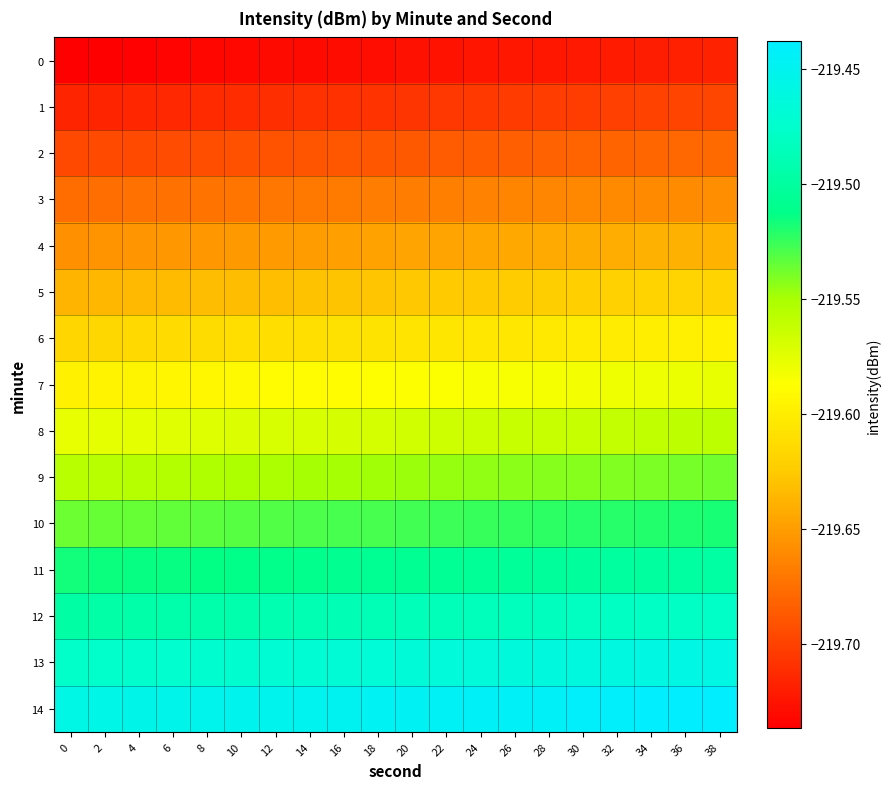

Reading right to left, extract all data points from this chart.

0: 38=-219.7	36=-219.7	34=-219.7	32=-219.7	30=-219.7	28=-219.7	26=-219.7	24=-219.7	22=-219.7	20=-219.7	18=-219.7	16=-219.7	14=-219.7	12=-219.7	10=-219.7	8=-219.7	6=-219.7	4=-219.7	2=-219.7	0=-219.7
1: 38=-219.7	36=-219.7	34=-219.7	32=-219.7	30=-219.7	28=-219.7	26=-219.7	24=-219.7	22=-219.7	20=-219.7	18=-219.7	16=-219.7	14=-219.7	12=-219.7	10=-219.7	8=-219.7	6=-219.7	4=-219.7	2=-219.7	0=-219.7
2: 38=-219.7	36=-219.7	34=-219.7	32=-219.7	30=-219.7	28=-219.7	26=-219.7	24=-219.7	22=-219.7	20=-219.7	18=-219.7	16=-219.7	14=-219.7	12=-219.7	10=-219.7	8=-219.7	6=-219.7	4=-219.7	2=-219.7	0=-219.7
3: 38=-219.7	36=-219.7	34=-219.7	32=-219.7	30=-219.7	28=-219.7	26=-219.7	24=-219.7	22=-219.7	20=-219.7	18=-219.7	16=-219.7	14=-219.7	12=-219.7	10=-219.7	8=-219.7	6=-219.7	4=-219.7	2=-219.7	0=-219.7
4: 38=-219.6	36=-219.6	34=-219.6	32=-219.6	30=-219.6	28=-219.6	26=-219.6	24=-219.6	22=-219.6	20=-219.6	18=-219.6	16=-219.6	14=-219.6	12=-219.7	10=-219.7	8=-219.7	6=-219.7	4=-219.7	2=-219.7	0=-219.7
5: 38=-219.6	36=-219.6	34=-219.6	32=-219.6	30=-219.6	28=-219.6	26=-219.6	24=-219.6	22=-219.6	20=-219.6	18=-219.6	16=-219.6	14=-219.6	12=-219.6	10=-219.6	8=-219.6	6=-219.6	4=-219.6	2=-219.6	0=-219.6
6: 38=-219.6	36=-219.6	34=-219.6	32=-219.6	30=-219.6	28=-219.6	26=-219.6	24=-219.6	22=-219.6	20=-219.6	18=-219.6	16=-219.6	14=-219.6	12=-219.6	10=-219.6	8=-219.6	6=-219.6	4=-219.6	2=-219.6	0=-219.6
7: 38=-219.6	36=-219.6	34=-219.6	32=-219.6	30=-219.6	28=-219.6	26=-219.6	24=-219.6	22=-219.6	20=-219.6	18=-219.6	16=-219.6	14=-219.6	12=-219.6	10=-219.6	8=-219.6	6=-219.6	4=-219.6	2=-219.6	0=-219.6
8: 38=-219.6	36=-219.6	34=-219.6	32=-219.6	30=-219.6	28=-219.6	26=-219.6	24=-219.6	22=-219.6	20=-219.6	18=-219.6	16=-219.6	14=-219.6	12=-219.6	10=-219.6	8=-219.6	6=-219.6	4=-219.6	2=-219.6	0=-219.6
9: 38=-219.5	36=-219.5	34=-219.5	32=-219.5	30=-219.5	28=-219.5	26=-219.5	24=-219.5	22=-219.5	20=-219.5	18=-219.5	16=-219.5	14=-219.5	12=-219.6	10=-219.6	8=-219.6	6=-219.6	4=-219.6	2=-219.6	0=-219.6
10: 38=-219.5	36=-219.5	34=-219.5	32=-219.5	30=-219.5	28=-219.5	26=-219.5	24=-219.5	22=-219.5	20=-219.5	18=-219.5	16=-219.5	14=-219.5	12=-219.5	10=-219.5	8=-219.5	6=-219.5	4=-219.5	2=-219.5	0=-219.5
11: 38=-219.5	36=-219.5	34=-219.5	32=-219.5	30=-219.5	28=-219.5	26=-219.5	24=-219.5	22=-219.5	20=-219.5	18=-219.5	16=-219.5	14=-219.5	12=-219.5	10=-219.5	8=-219.5	6=-219.5	4=-219.5	2=-219.5	0=-219.5
12: 38=-219.5	36=-219.5	34=-219.5	32=-219.5	30=-219.5	28=-219.5	26=-219.5	24=-219.5	22=-219.5	20=-219.5	18=-219.5	16=-219.5	14=-219.5	12=-219.5	10=-219.5	8=-219.5	6=-219.5	4=-219.5	2=-219.5	0=-219.5
13: 38=-219.5	36=-219.5	34=-219.5	32=-219.5	30=-219.5	28=-219.5	26=-219.5	24=-219.5	22=-219.5	20=-219.5	18=-219.5	16=-219.5	14=-219.5	12=-219.5	10=-219.5	8=-219.5	6=-219.5	4=-219.5	2=-219.5	0=-219.5
14: 38=-219.4	36=-219.4	34=-219.4	32=-219.4	30=-219.4	28=-219.4	26=-219.4	24=-219.4	22=-219.4	20=-219.4	18=-219.4	16=-219.4	14=-219.4	12=-219.5	10=-219.5	8=-219.5	6=-219.5	4=-219.5	2=-219.5	0=-219.5